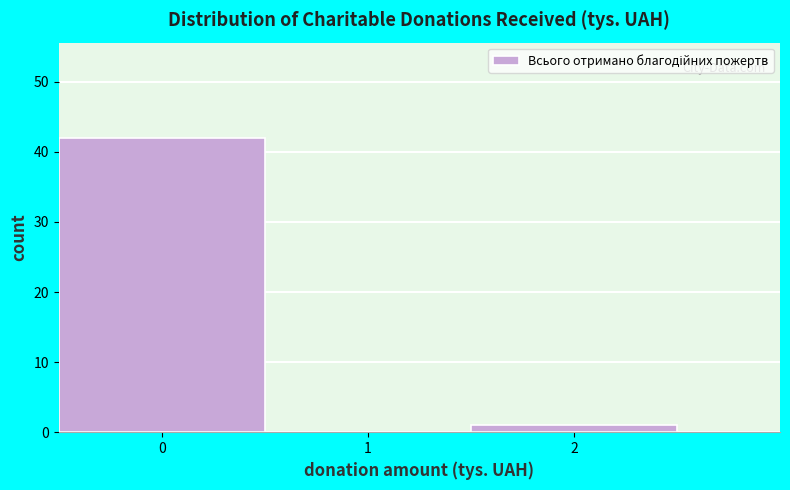

Reading left to right, transcribe this chart: for each bar, give the range it covers on the x-axis and its height. The values are not printed on the chart, so give them approximately, as read against the axis.

-0.5 to 0.5: 42
0.5 to 1.5: 0
1.5 to 2.5: 1